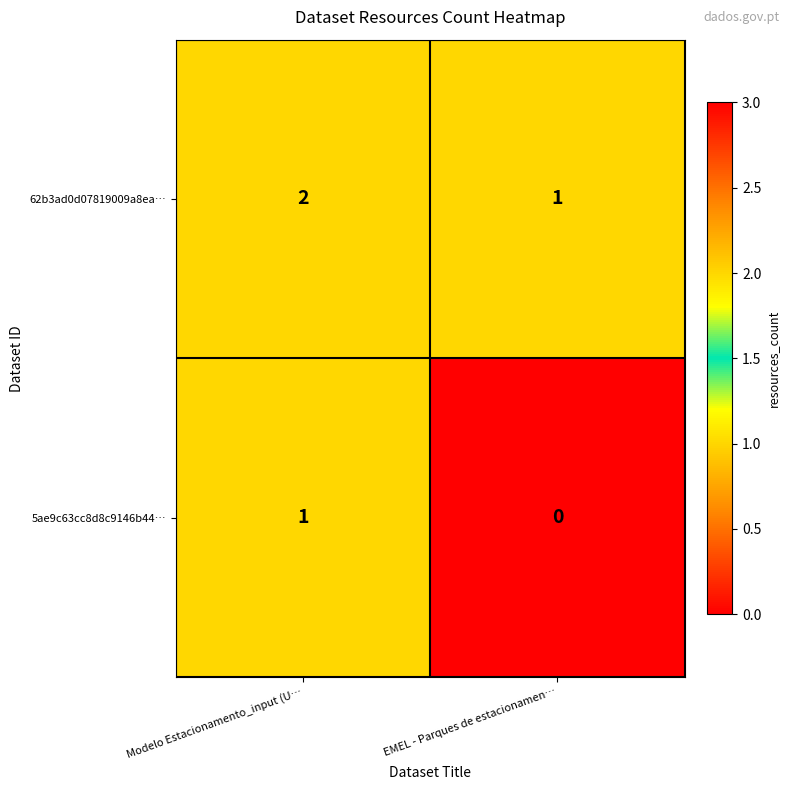

List the series in order of their overall mean, lowest first.

5ae9c63cc8d8c9146b44…, 62b3ad0d07819009a8ea…